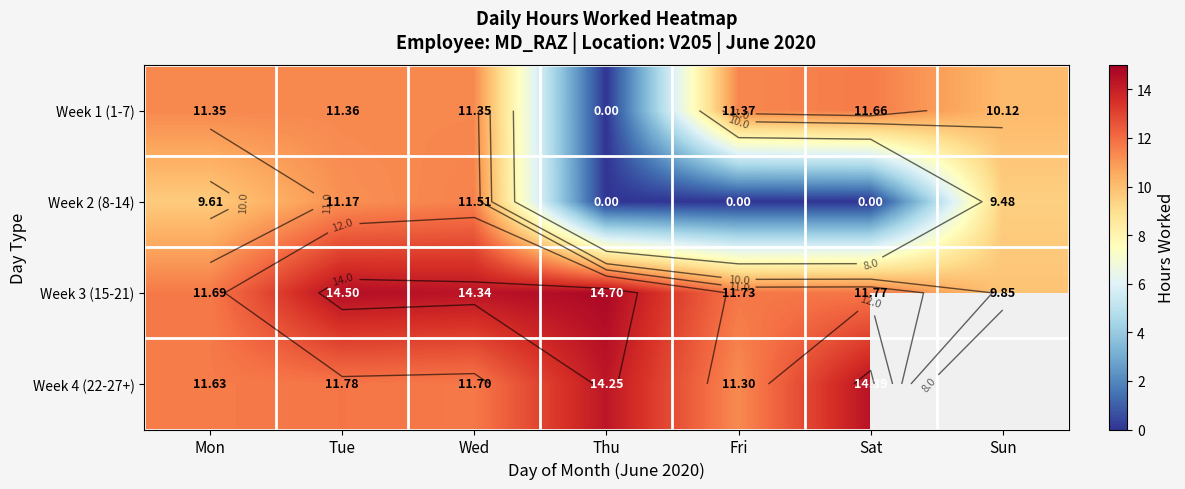

List the series in order of their peak value, highest first.

Week 3 (15-21), Week 4 (22-27+), Week 1 (1-7), Week 2 (8-14)